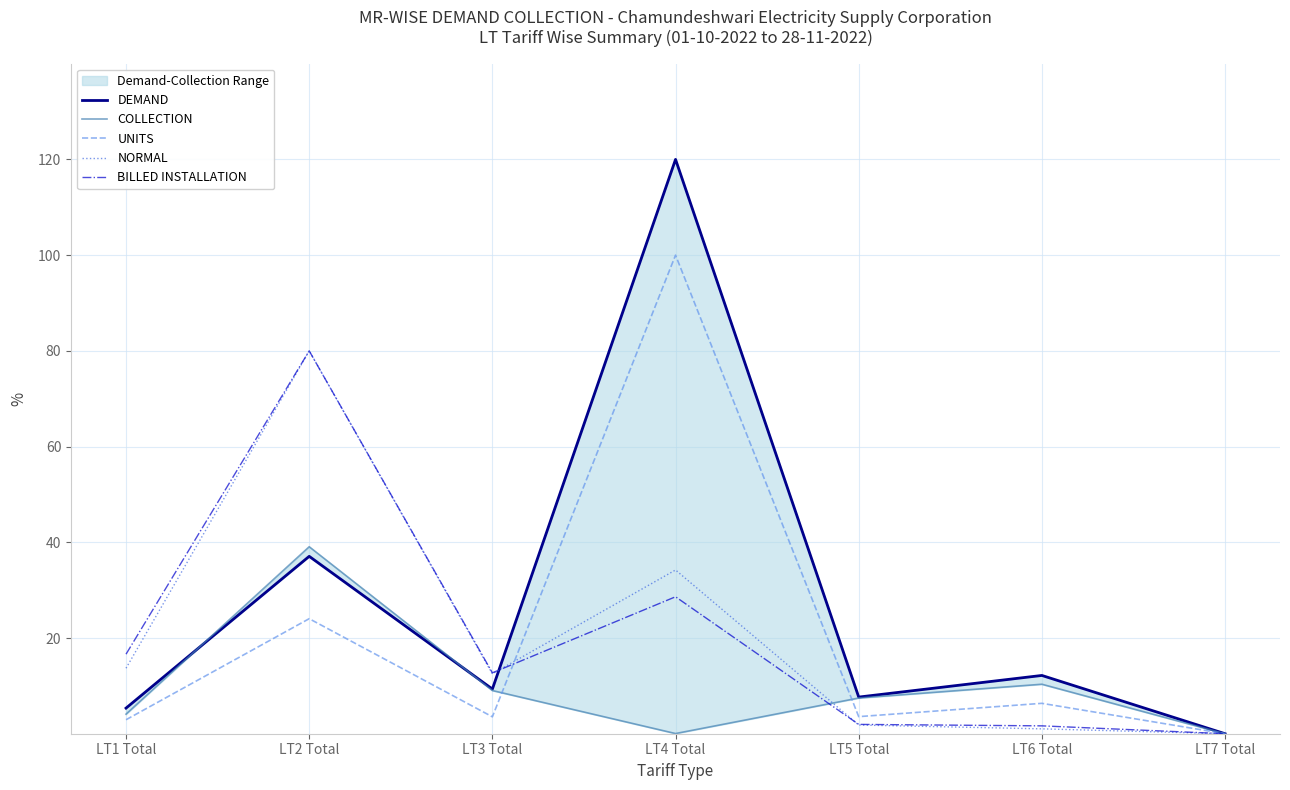

Which has a higher value, LT1 Total or LT6 Total?

LT6 Total